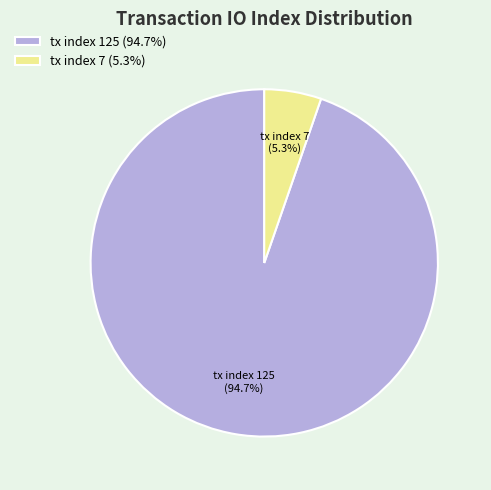

Which category accounts for the majority?

tx index 125